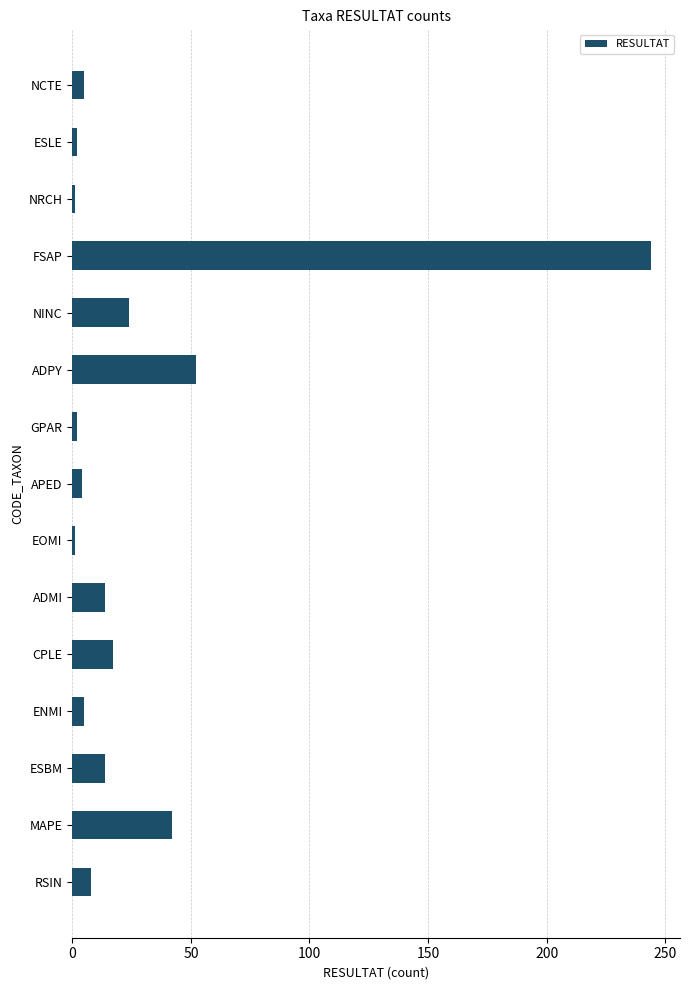

Approximately how many times larger is the value at CPLE compared to MAPE?

0.4